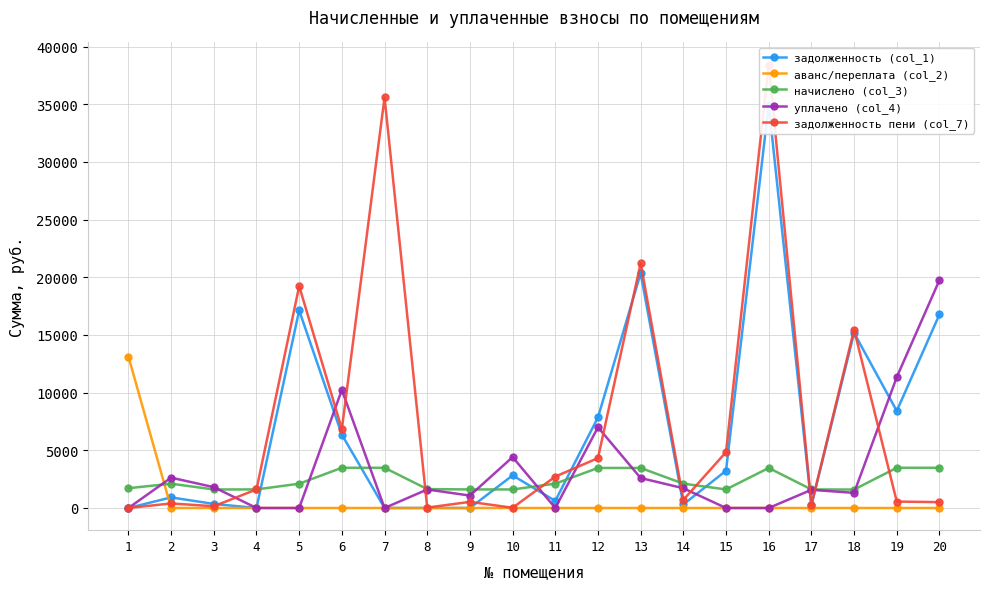

True or false: начислено (col_3) has a value of 2409.4 at 10.

False